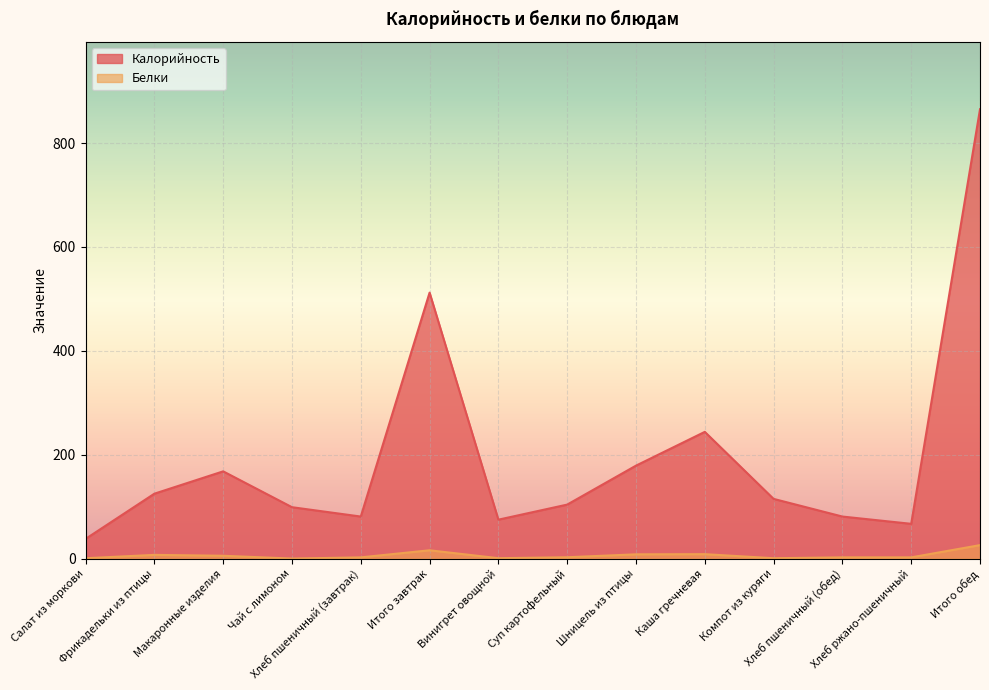

How many values in the Белки series exceed 2?

10